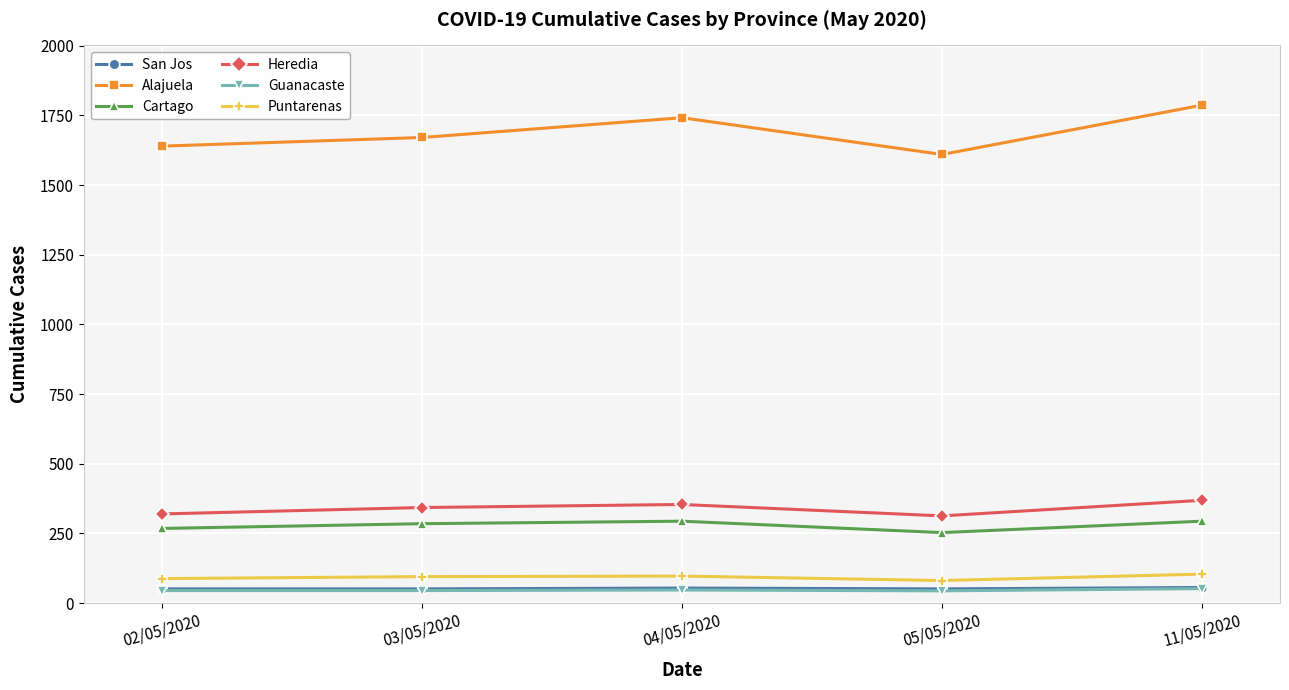

True or false: Guanacaste and San Jos cross at least once.

False